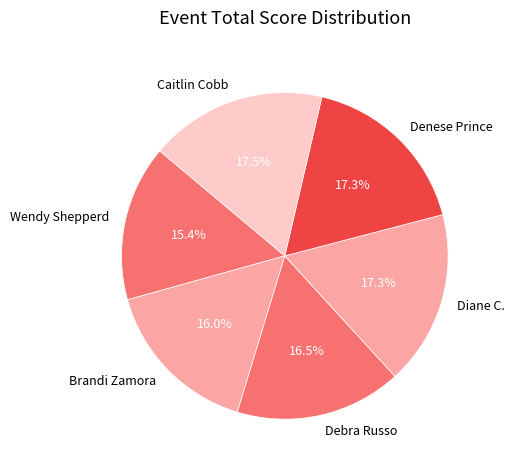

What portion of the pie excludes Brandi Zamora?

84.0%